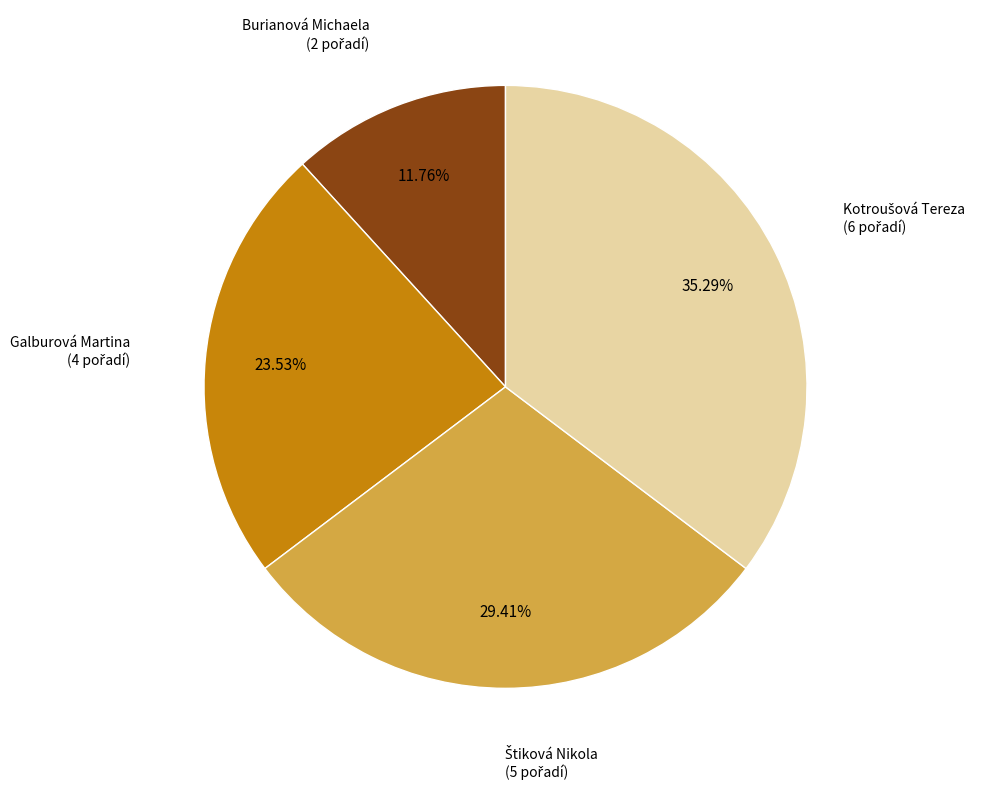

Is there a majority slice in this chart?

No